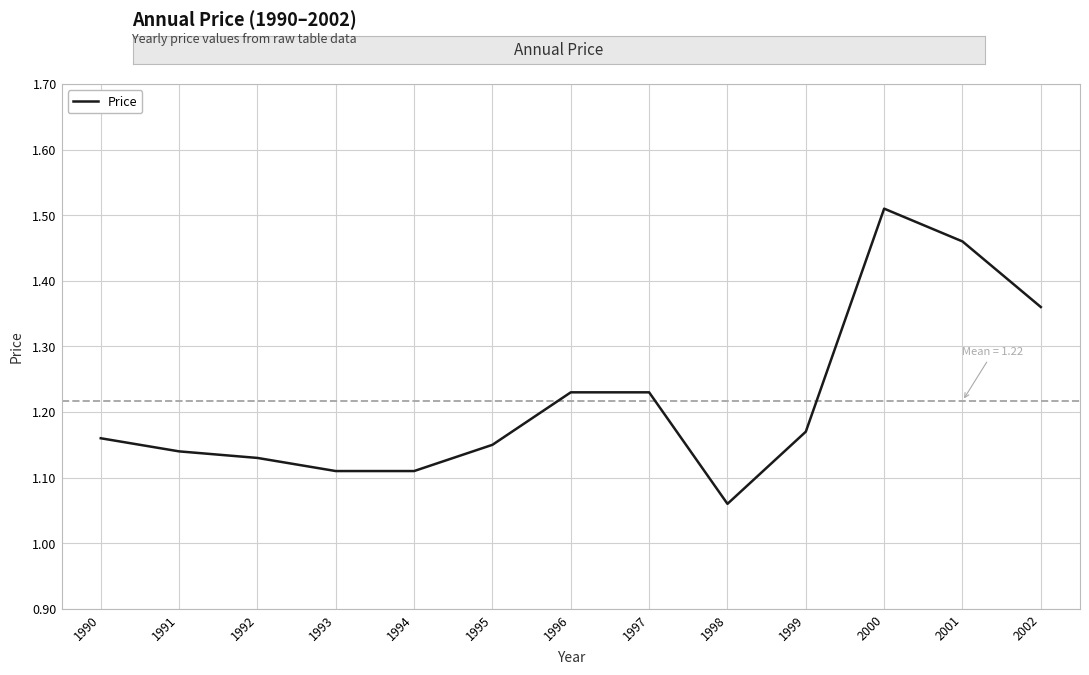

How many lines are shown in the chart?

1